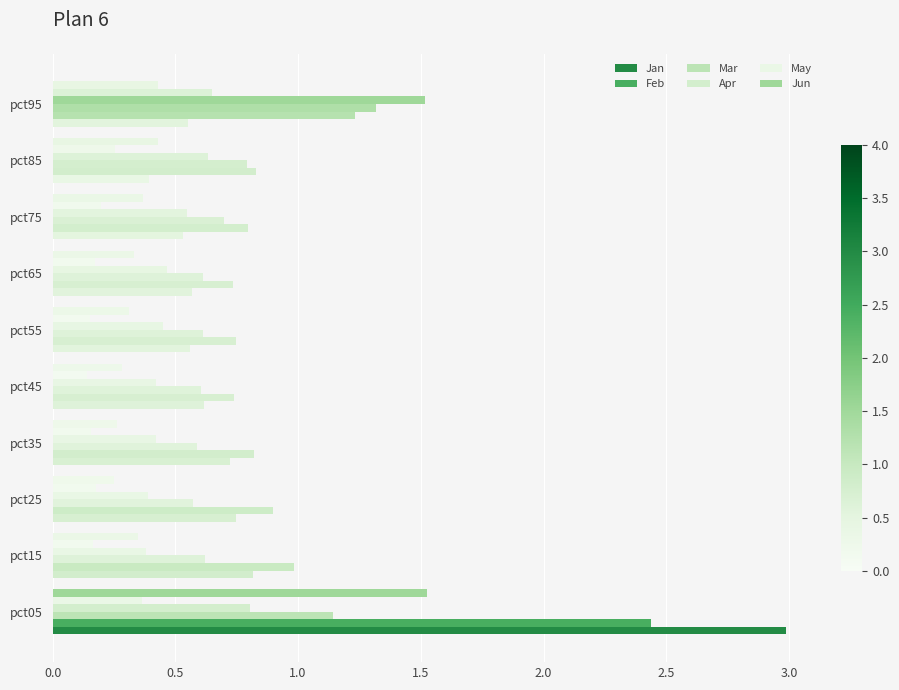

What is the difference between the maximum and minimum values in the Jun series?

1.3